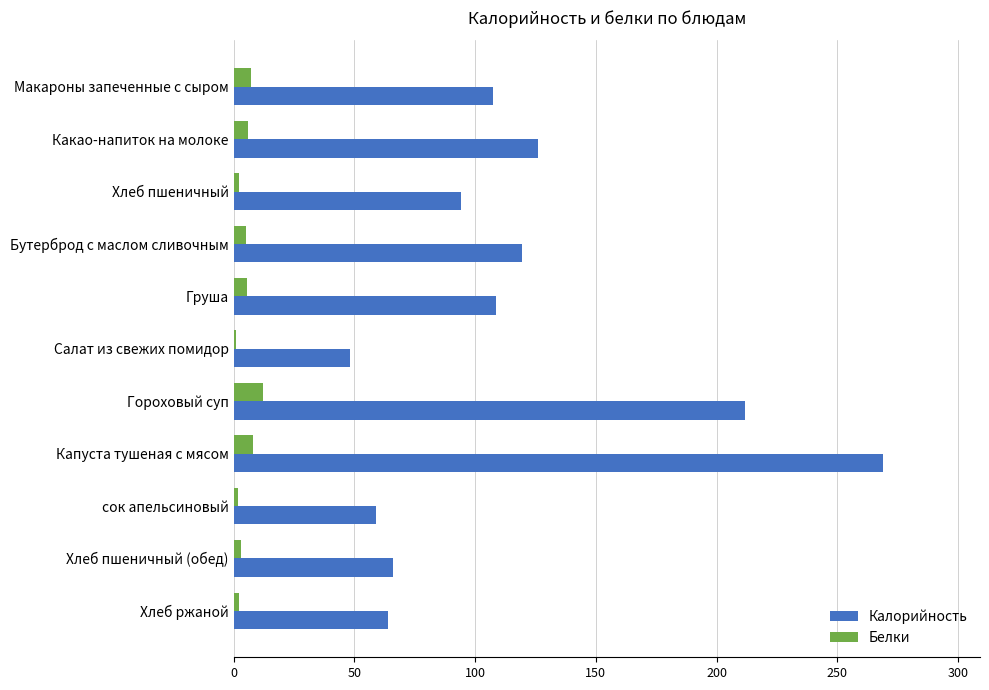

Which series has the largest range (max minus min)?

Калорийность